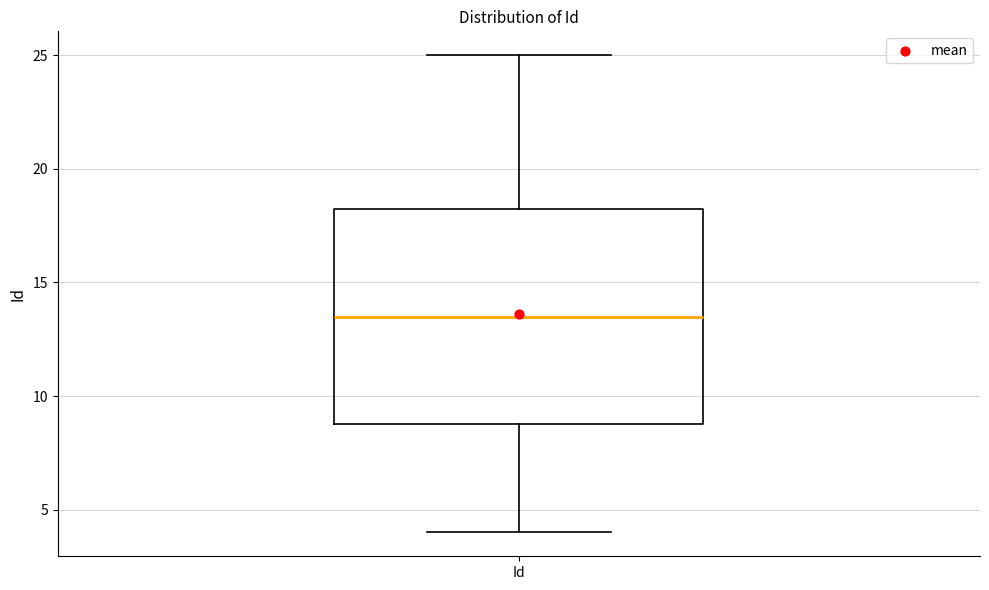

Transcribe this box plot: give where the median line is, the range the box spans, and where the two whiskers end, as read against the y-axis. The values are not printed on the chart, so give them approximately, as read against the axis.

median 13.5, box 9.0 to 18.5, whiskers 4.0 to 25.0